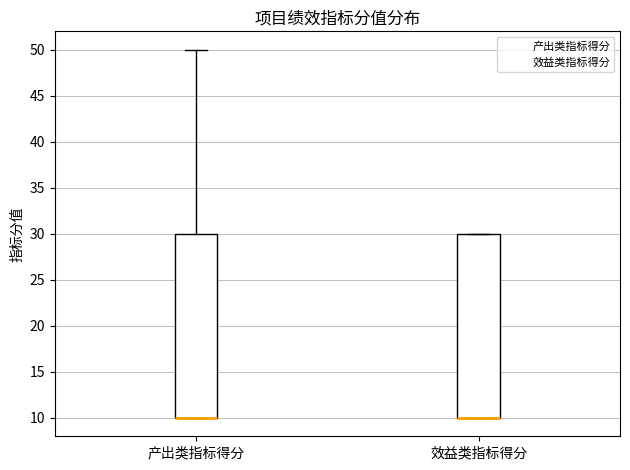

Reading left to right, read every box against the y-axis: the position of its median line, the range the box covers, and the ends of its whiskers. The values are not printed on the chart, so give them approximately, as read against the axis.

产出类指标得分: median 10 (drawn on the box's lower edge), box 10 to 30, whiskers 10 to 50
效益类指标得分: median 10 (drawn on the box's lower edge), box 10 to 30, whiskers 10 to 30